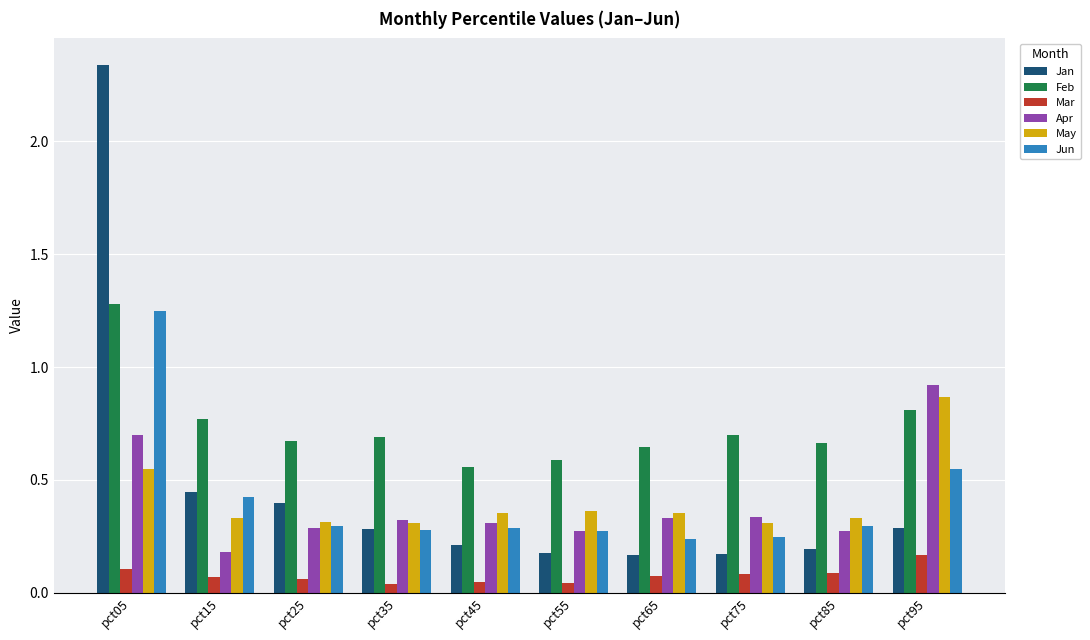

Which category has the highest value in the Feb series?

pct05